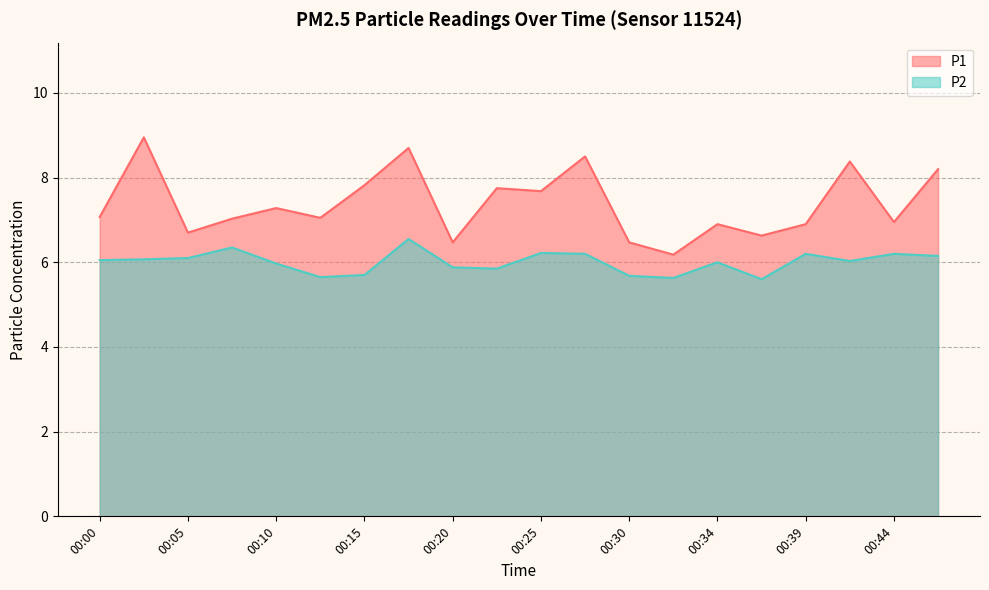

How many data points in P1 are less than 7?

8